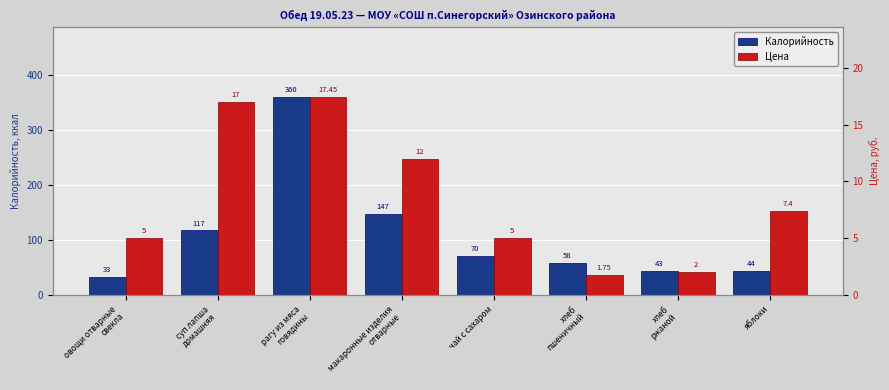

What is the label of the 8th bar from the left?

яблоки